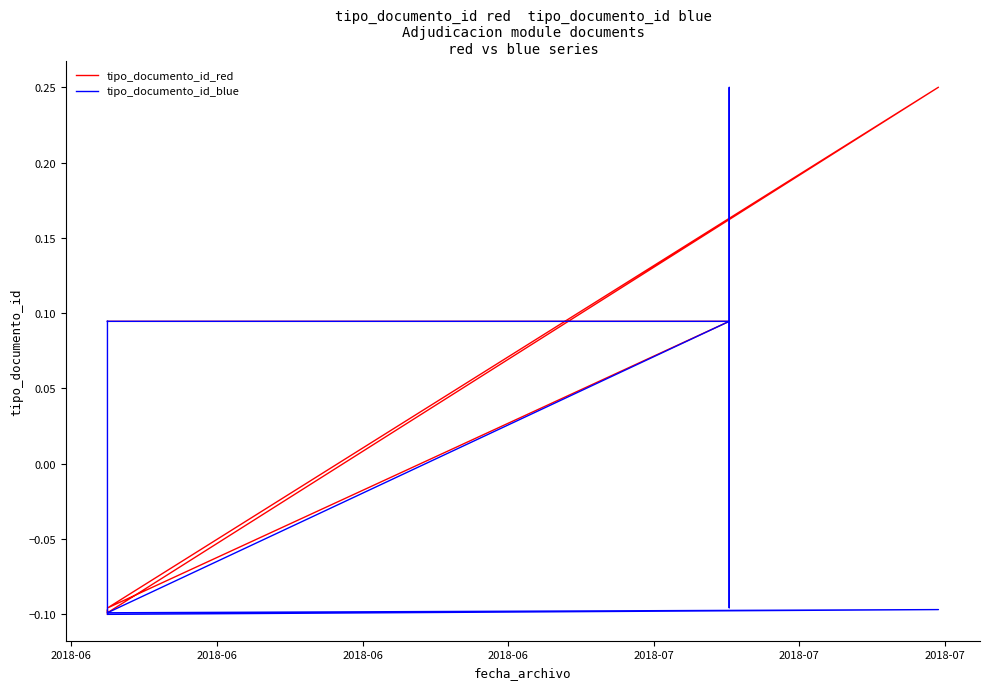

What are all the series names shown in the legend?

tipo_documento_id_red, tipo_documento_id_blue